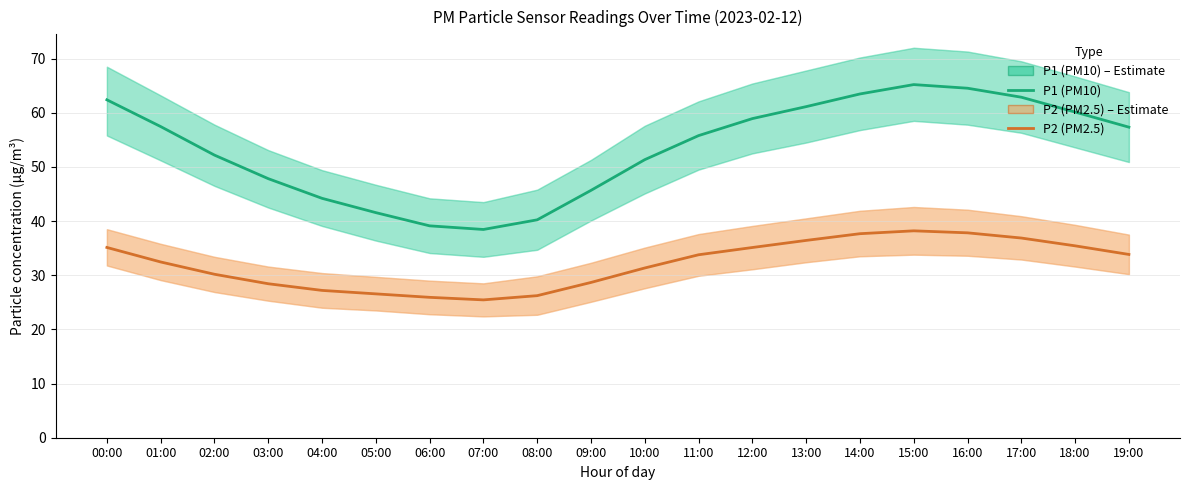

Between 16:00 and 17:00, which series saw the biggest shift?

P1 (PM10)